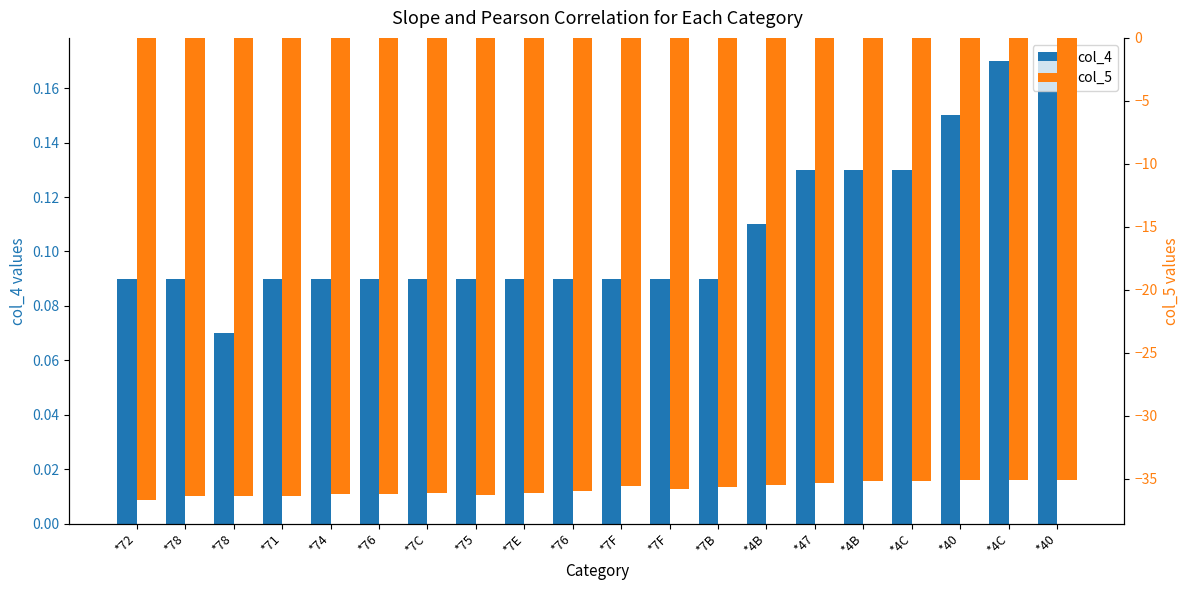

What is the total value across all series at *4C?

-35.0